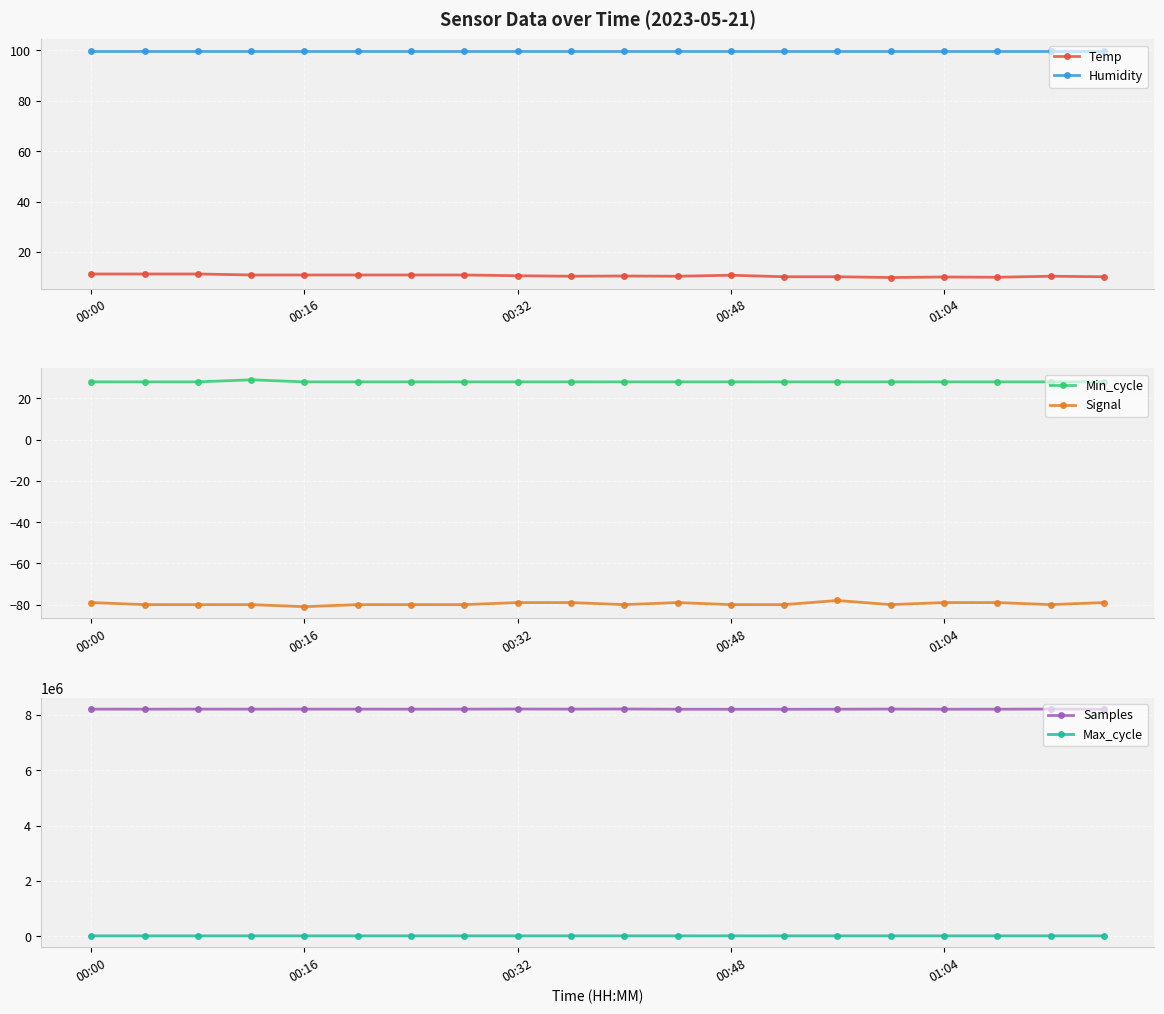

True or false: Temp and Humidity cross at least once.

False